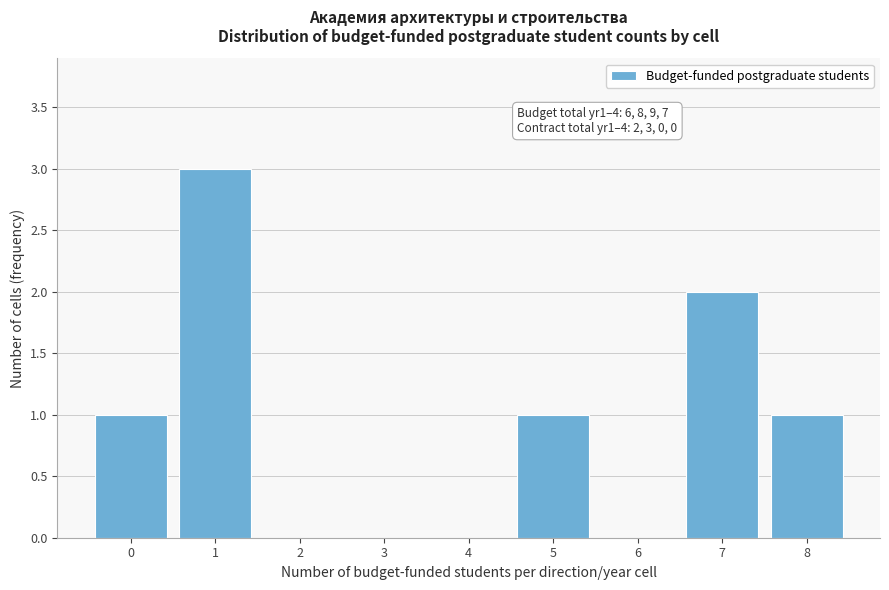

Reading right to left, list all the values displayed in this chart.

8=1	7=2	6=0	5=1	4=0	3=0	2=0	1=3	0=1